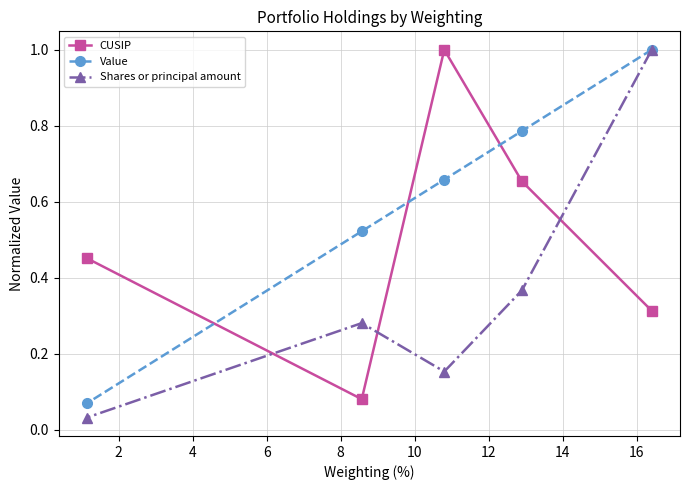

Which series has the largest total across all categories?

Value